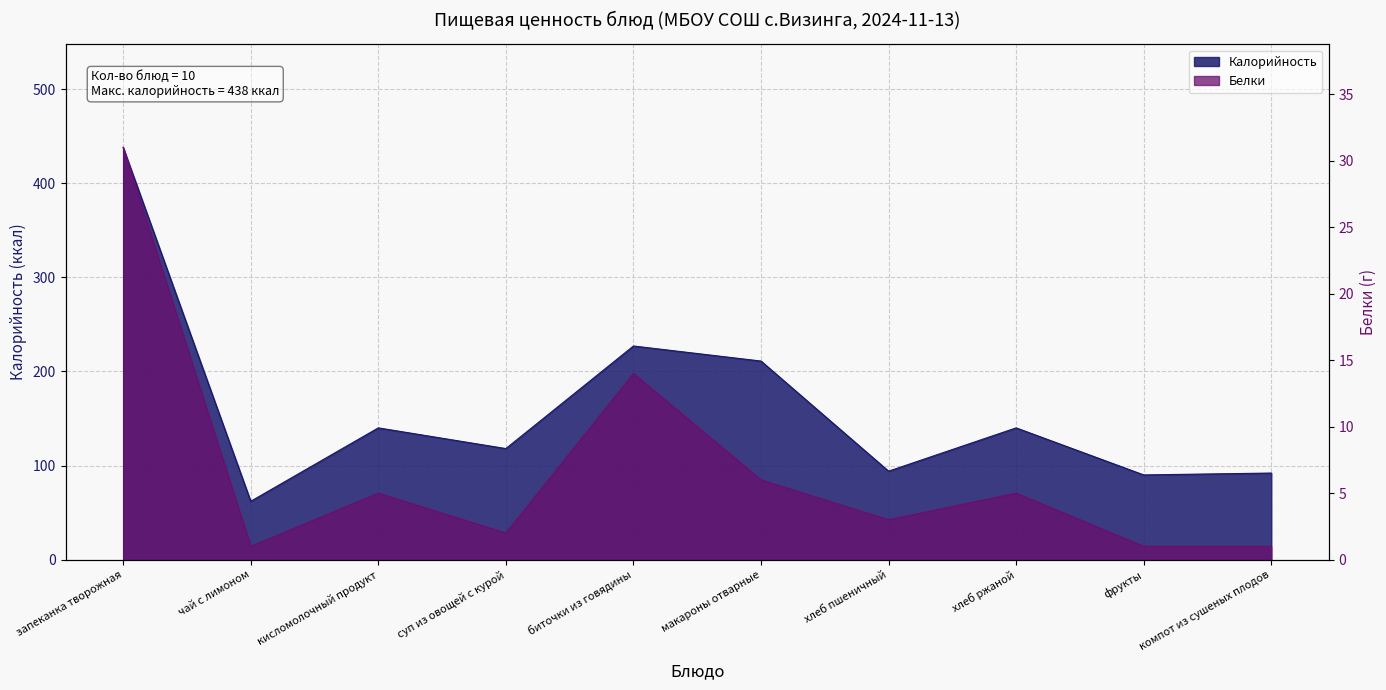

Rank the series at фрукты from lowest to highest value.

Белки, Калорийность